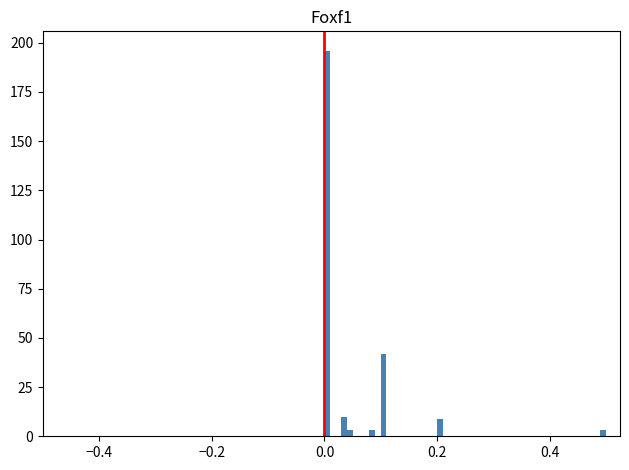

Around what value on the x-axis is the tallest bar? Give the approximate position of its centre, as read against the axis.

0.00